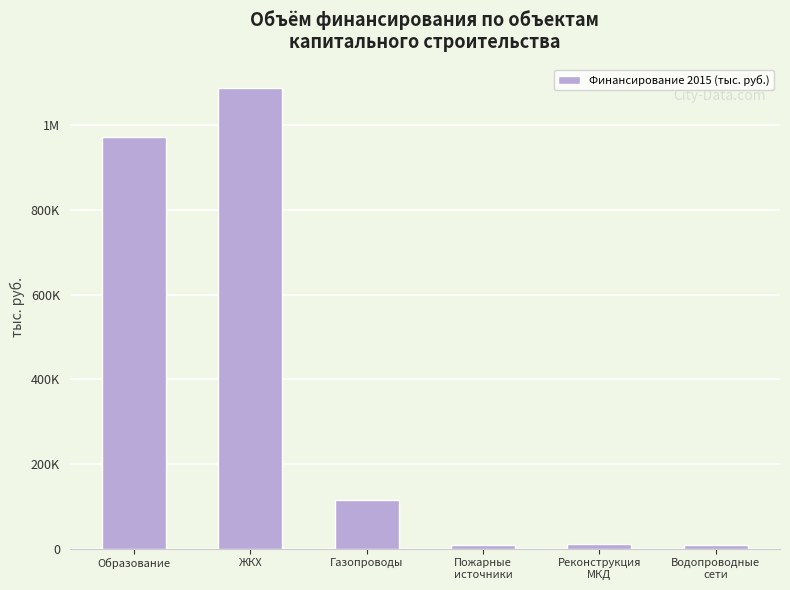

What is the label of the 1st bar from the right?

Водопроводные
сети